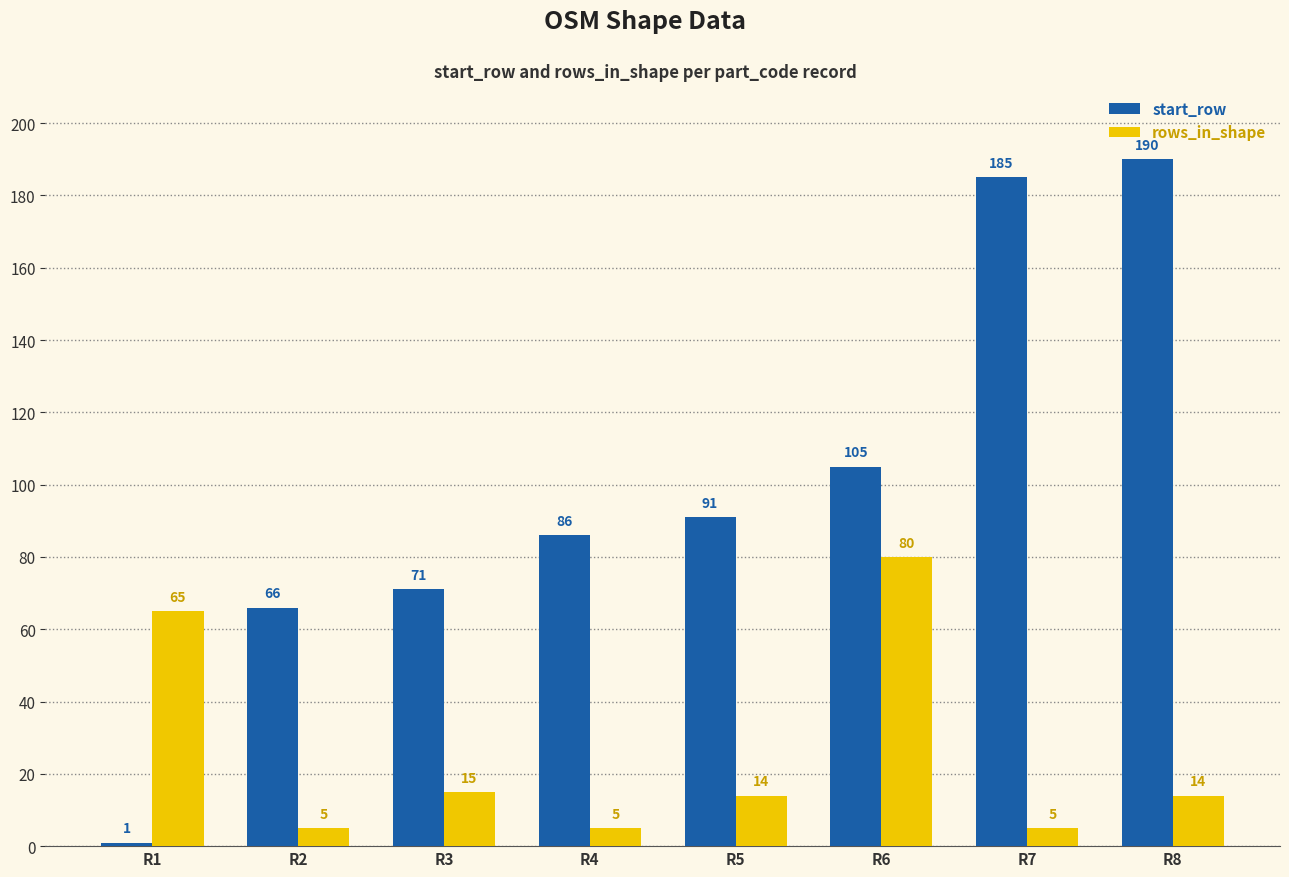

How many rows_in_shape values are between 5 and 65?

7